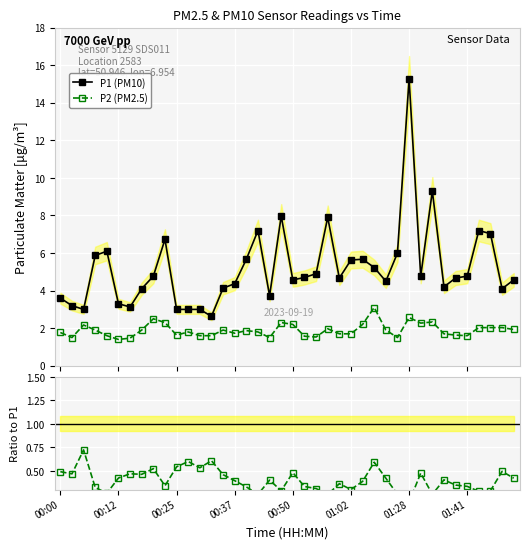

True or false: P2 (PM2.5) and P2/P1 cross at least once.

False